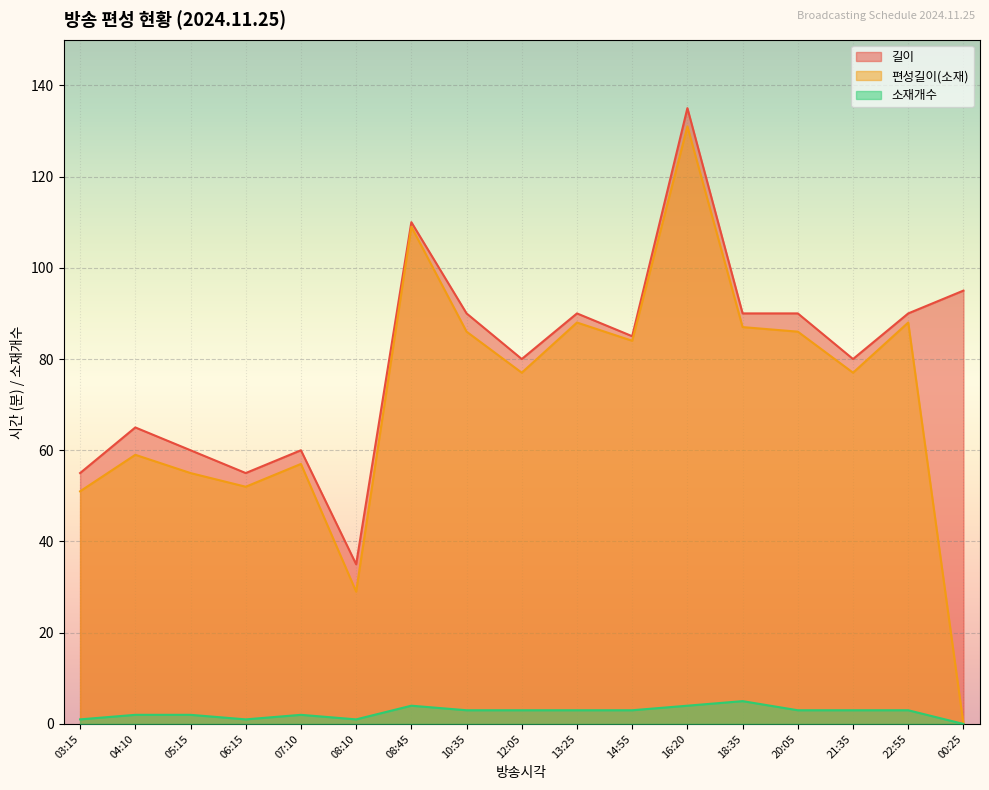

Rank the series by their maximum value, from lowest to highest.

소재개수, 편성길이(소재), 길이